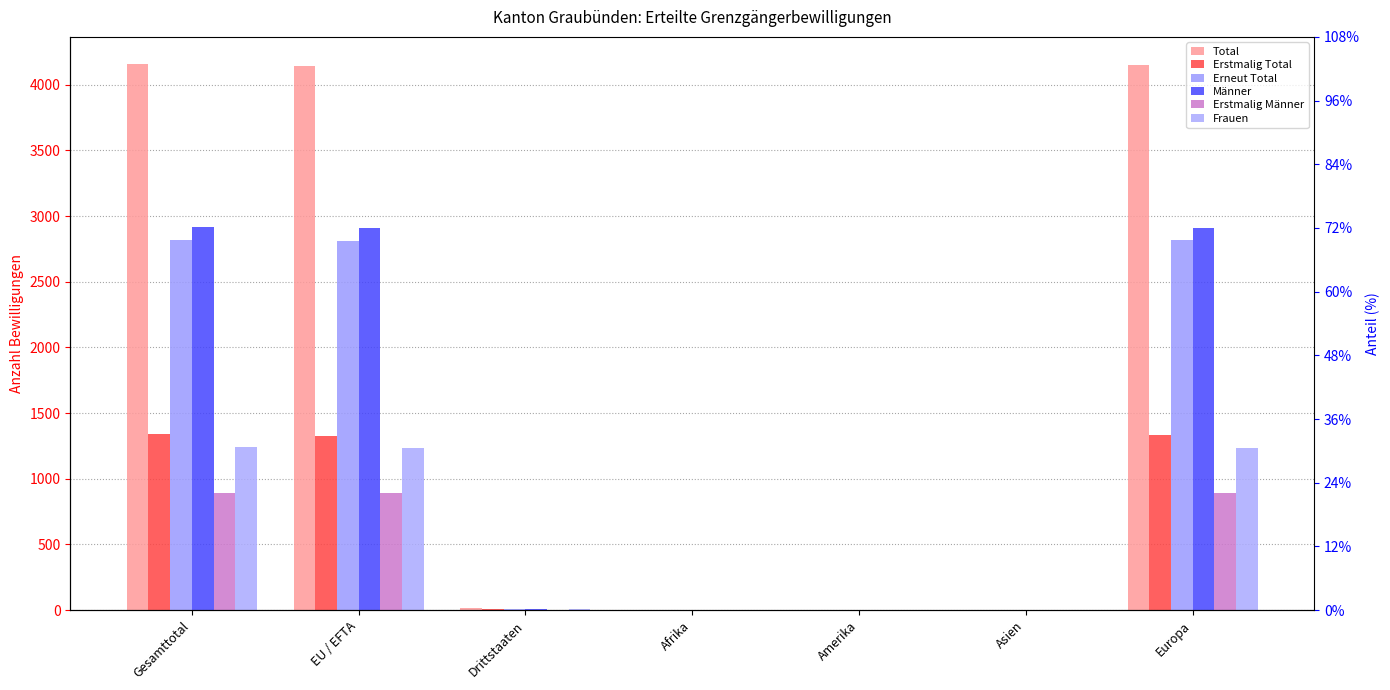

What are all the series names shown in the legend?

Total, Erstmalig Total, Erneut Total, Männer, Erstmalig Männer, Frauen